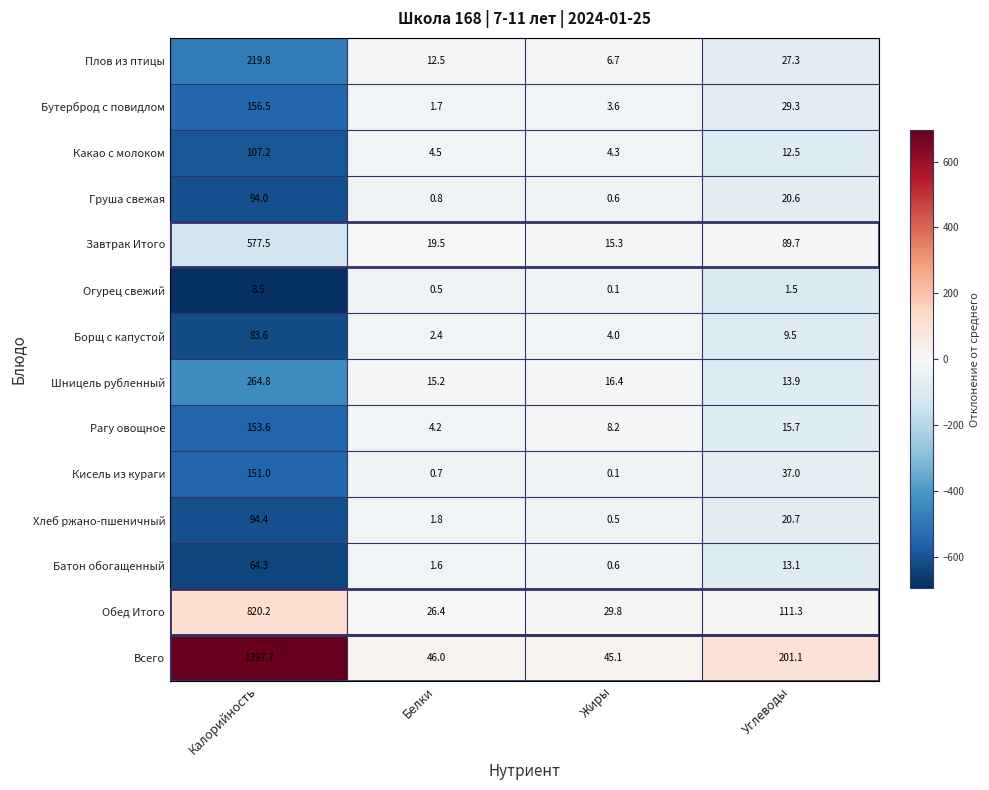

Which series has the largest range (max minus min)?

Всего